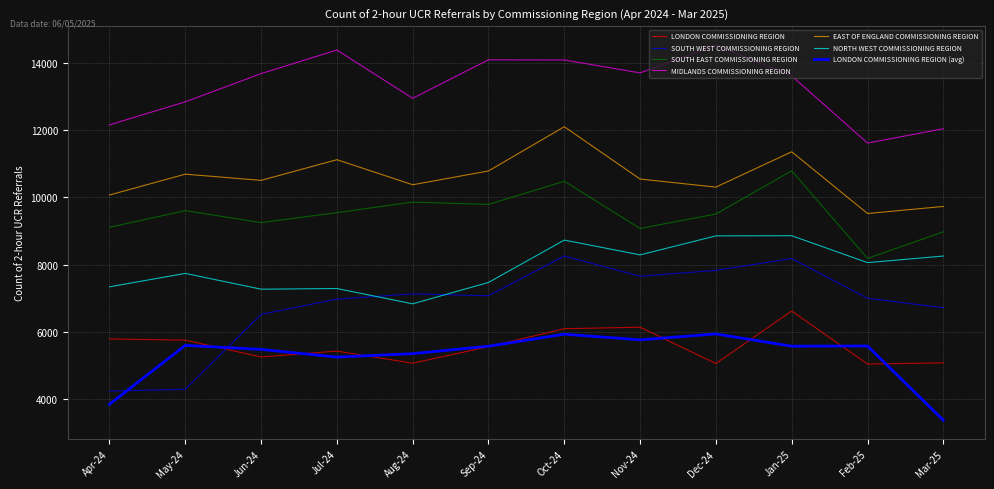

True or false: NORTH WEST COMMISSIONING REGION and SOUTH WEST COMMISSIONING REGION intersect in this chart.

True